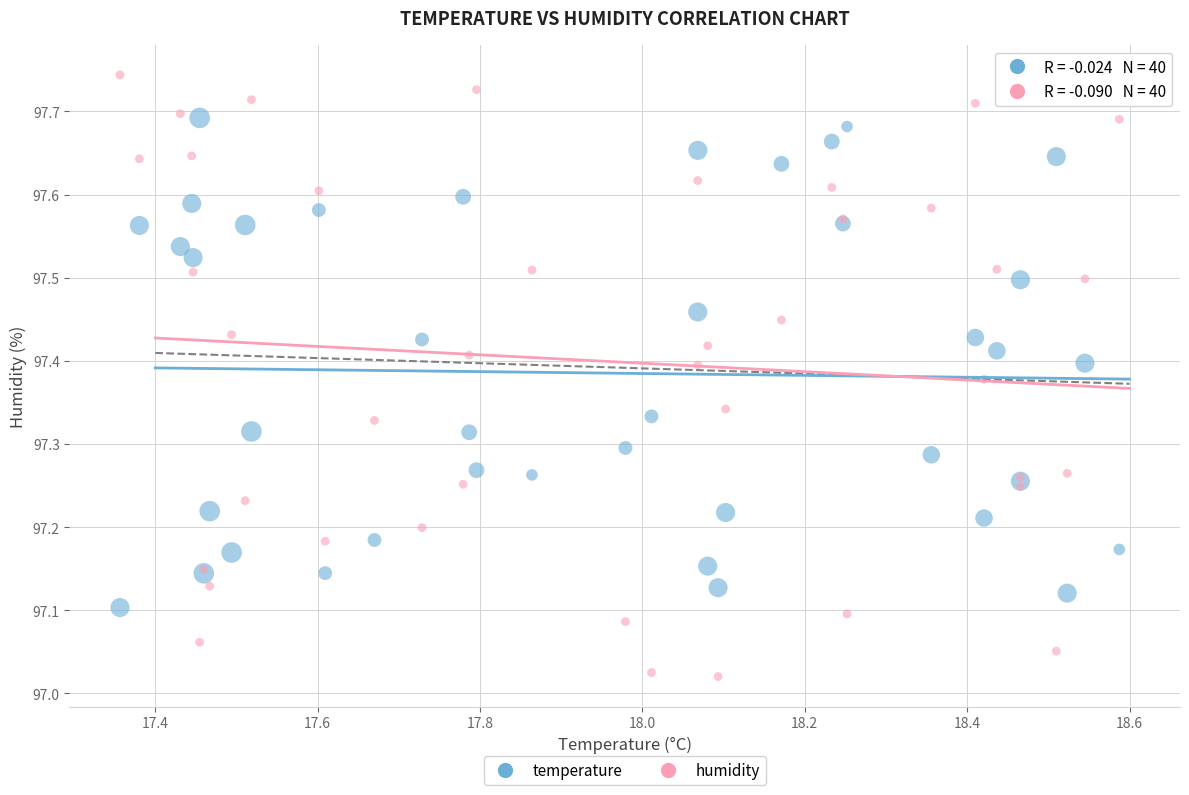

Which series reaches the minimum Y coordinate?

humidity